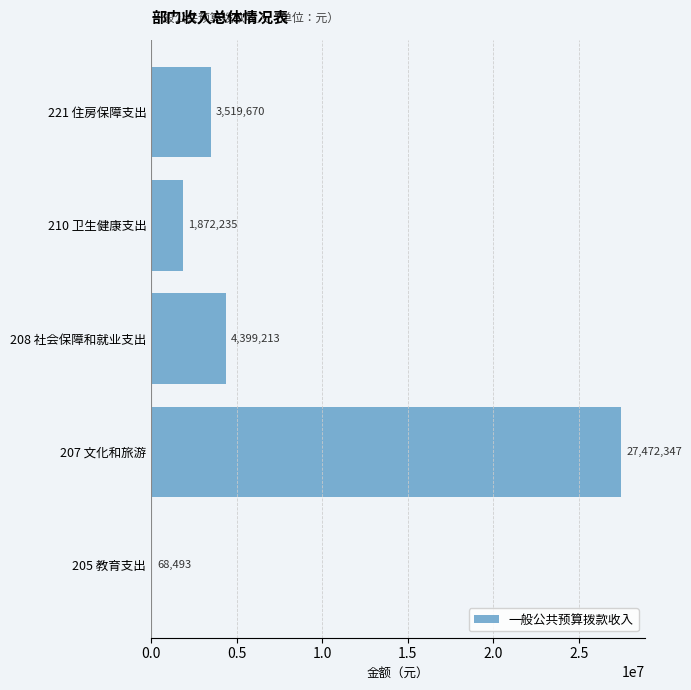

Where is the data nearest to the value 13770420?

208 社会保障和就业支出